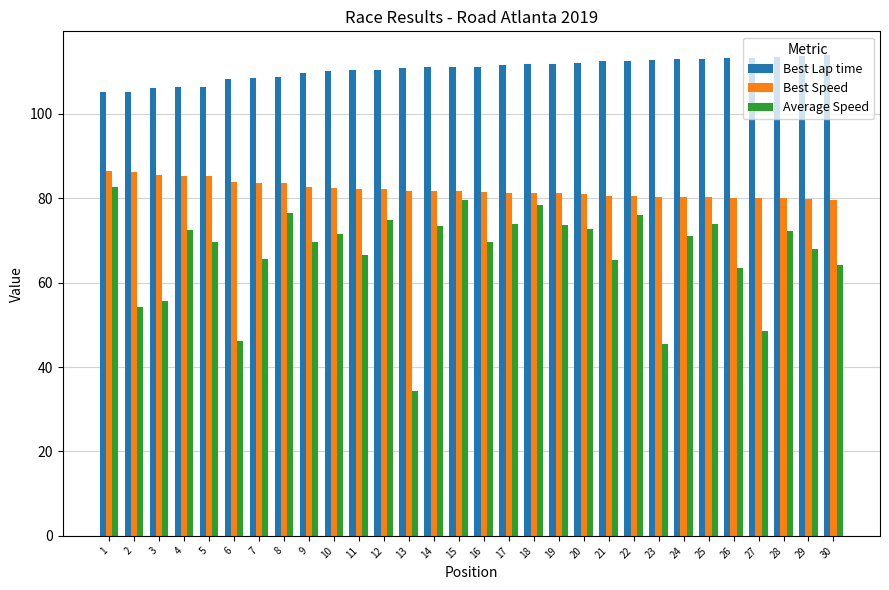

What are all the series names shown in the legend?

Best Lap time, Best Speed, Average Speed